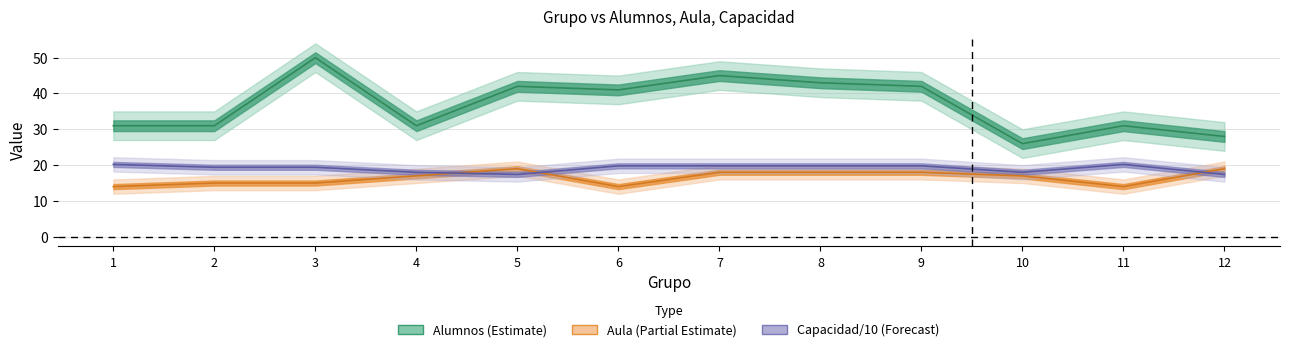

Which has a higher value, 3 or 12?

3